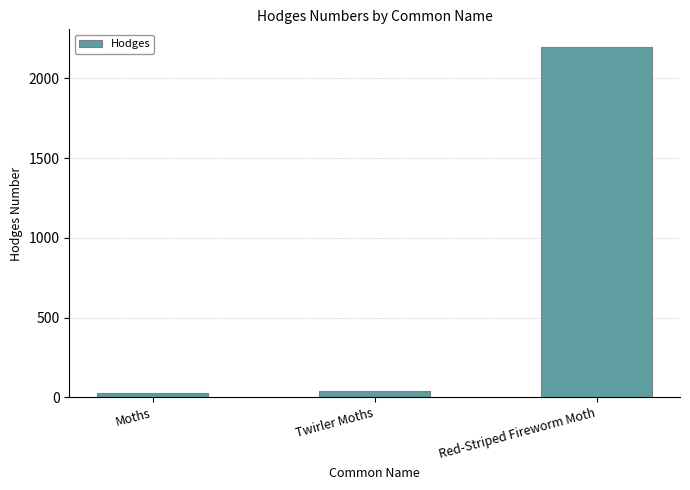

Reading left to right, transcribe all the data shown in this chart.

29.0	42.1	2198.0